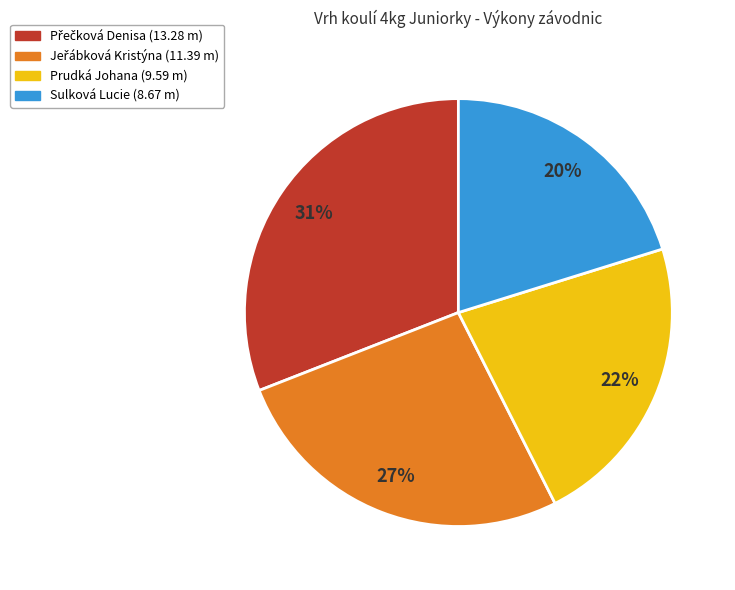

What is the ratio of the value at Prudká Johana to the value at Sulková Lucie?

1.1